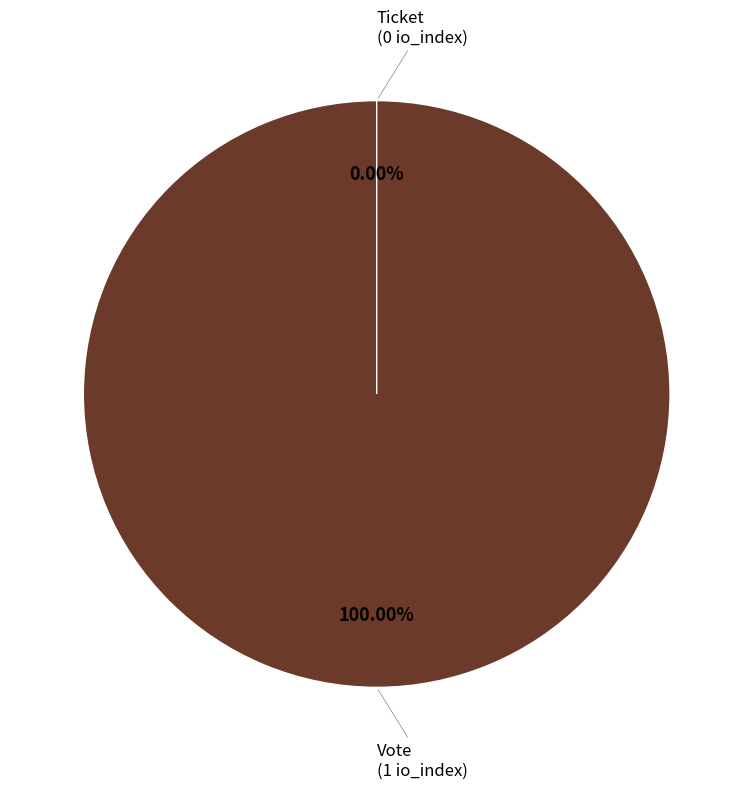

Between Ticket and Vote, which is larger?

Vote